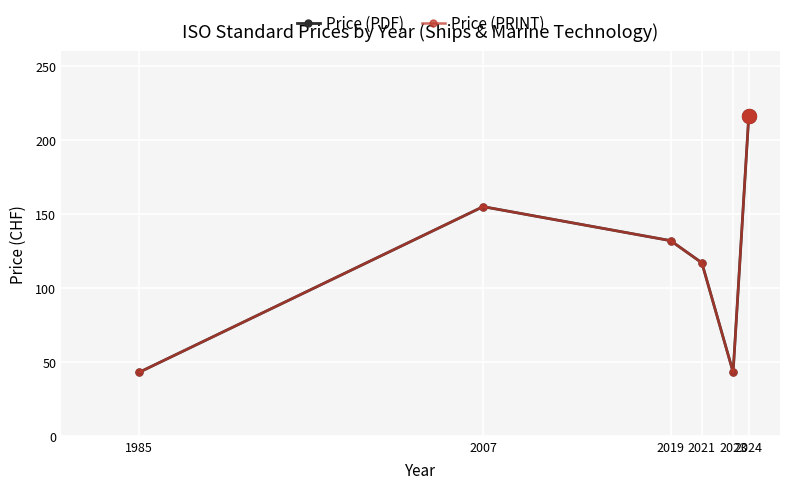

Is this an area chart (filled region under the line)?

No